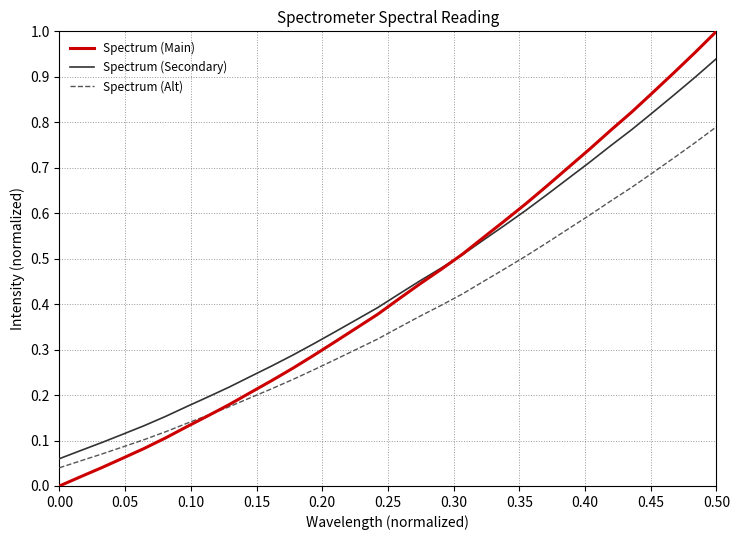

At how many categories does at least one series exceed 0?

32